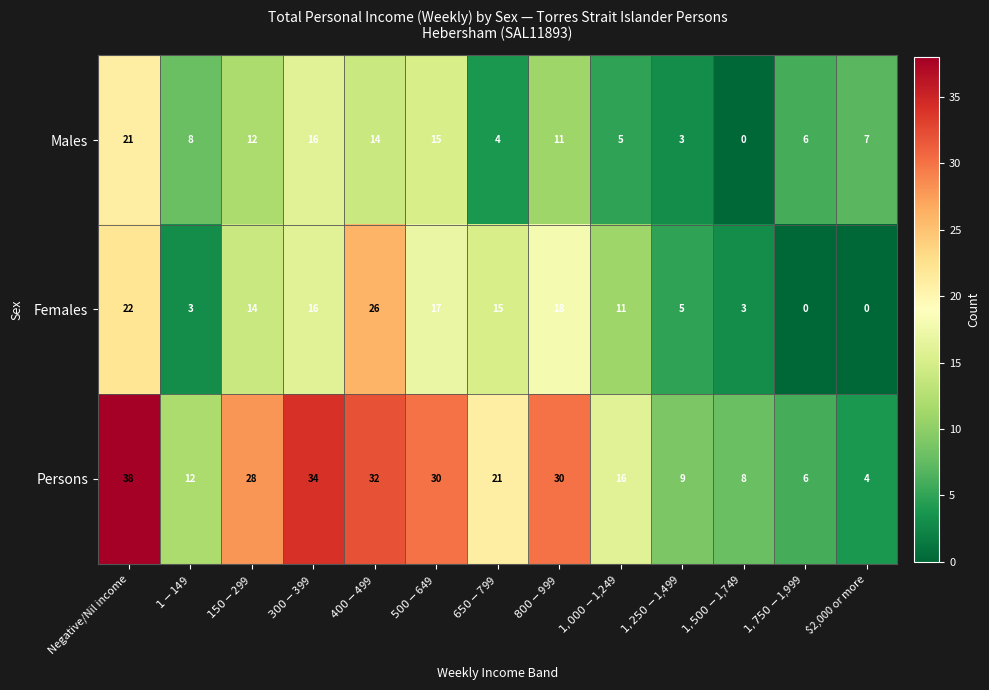

What is the difference between the second highest and second lowest values in the Males series?

13